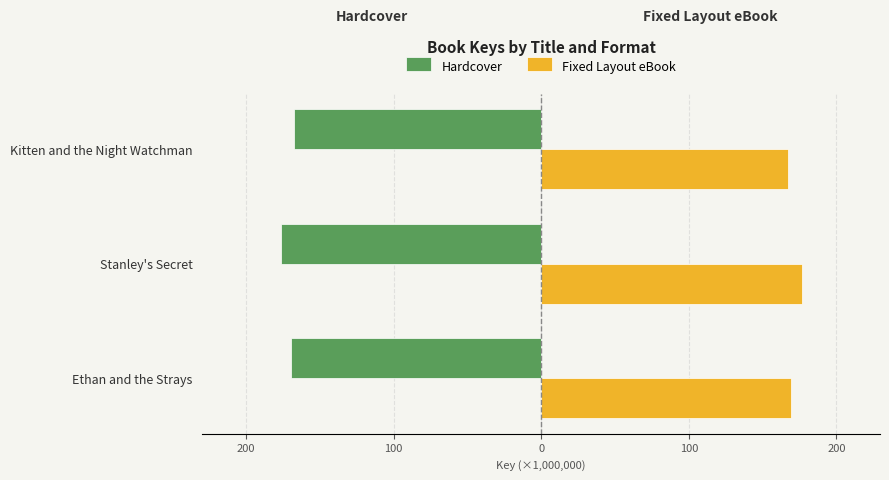

List the series in order of their overall mean, highest first.

Fixed Layout eBook, Hardcover